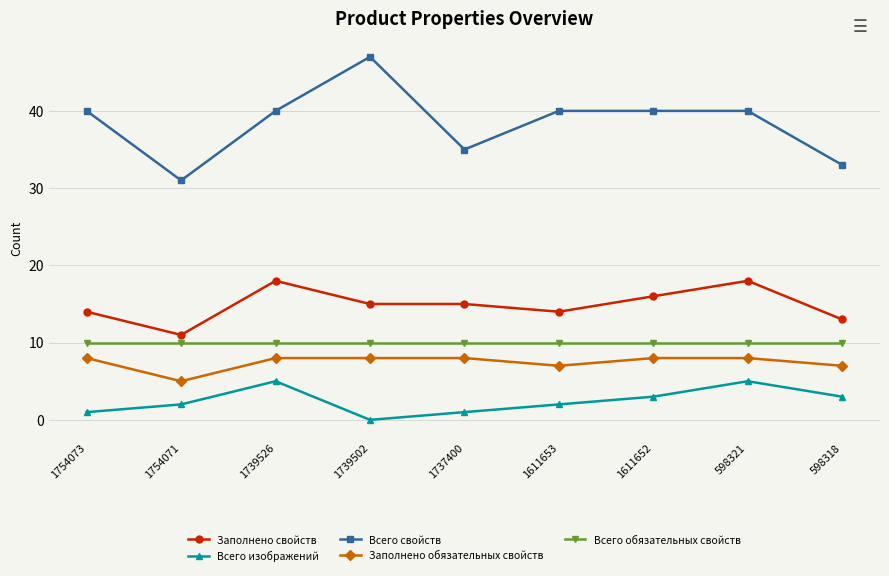

Where is the first local maximum for Всего свойств?

1739502